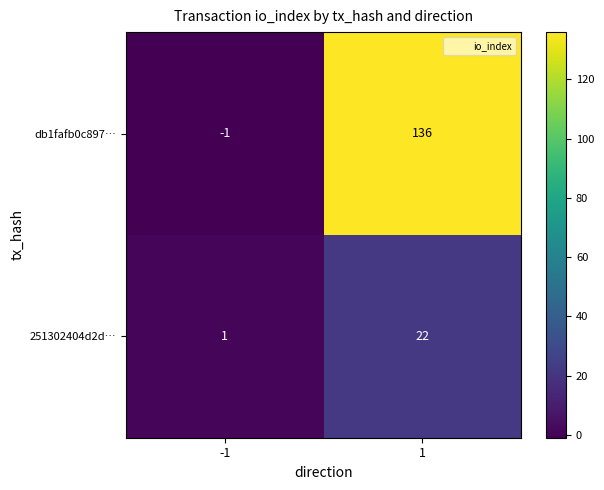

True or false: 251302404d2d… has a value of 0 at -1.

False